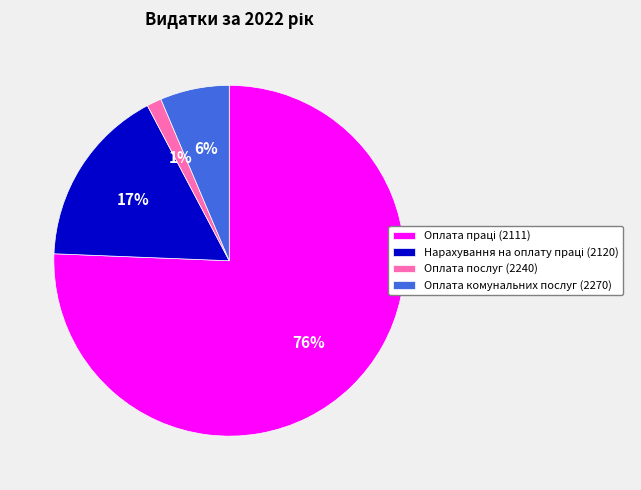

Between Оплата послуг (2240) and Оплата комунальних послуг (2270), which is larger?

Оплата комунальних послуг (2270)